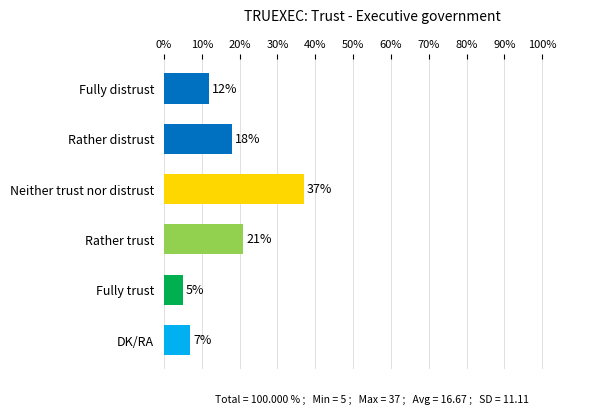

Approximately how many times larger is the value at DK/RA compared to Fully trust?

1.4